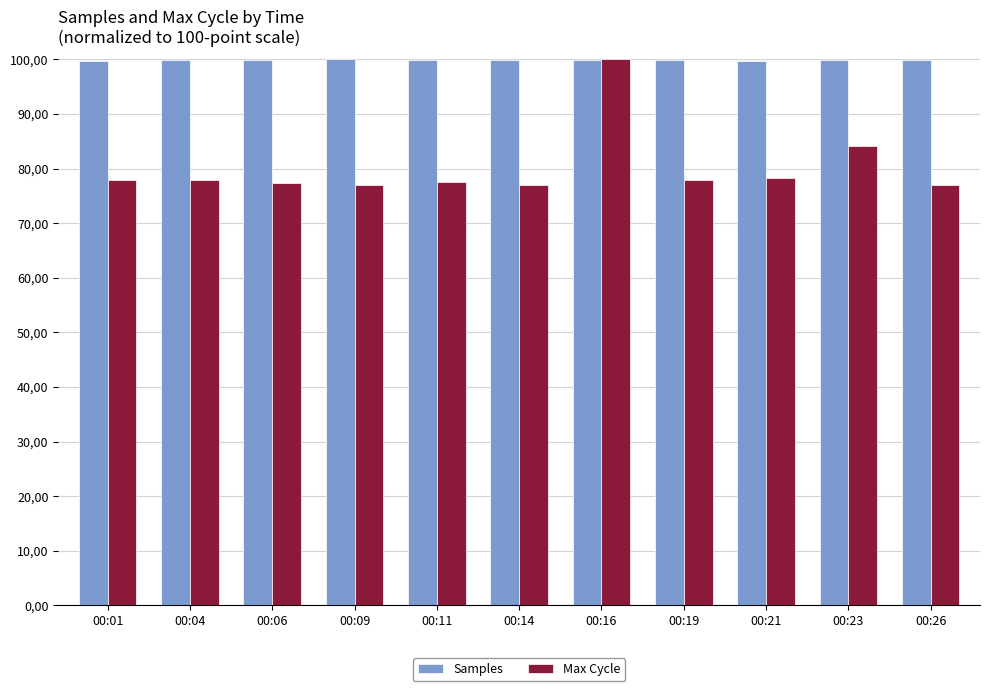

Reading left to right, extract all data points from this chart.

Samples: 99.8	99.8	100.0	100.0	99.9	100.0	100.0	99.9	99.8	99.9	99.9
Max Cycle: 77.9	77.8	77.4	77.0	77.5	77.0	100.0	77.9	78.3	84.2	77.1